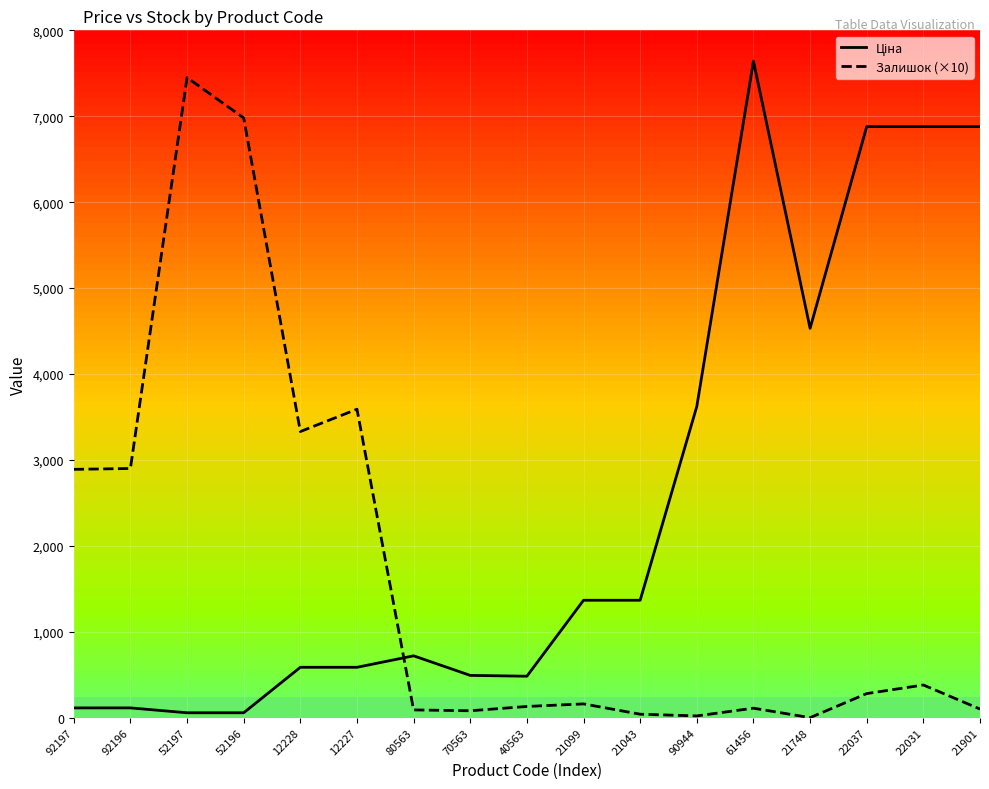

Reading left to right, extract all data points from this chart.

Ціна: 113.3	113.3	56.7	56.7	586.0	586.0	719.6	491.7	482.1	1366.3	1366.3	3622.2	7641.9	4531.4	6879.5	6879.5	6879.5
Залишок (×10): 2890.0	2900.0	7450.0	6980.0	3330.0	3590.0	90.0	80.0	130.0	160.0	40.0	20.0	110.0	0.0	280.0	380.0	100.0